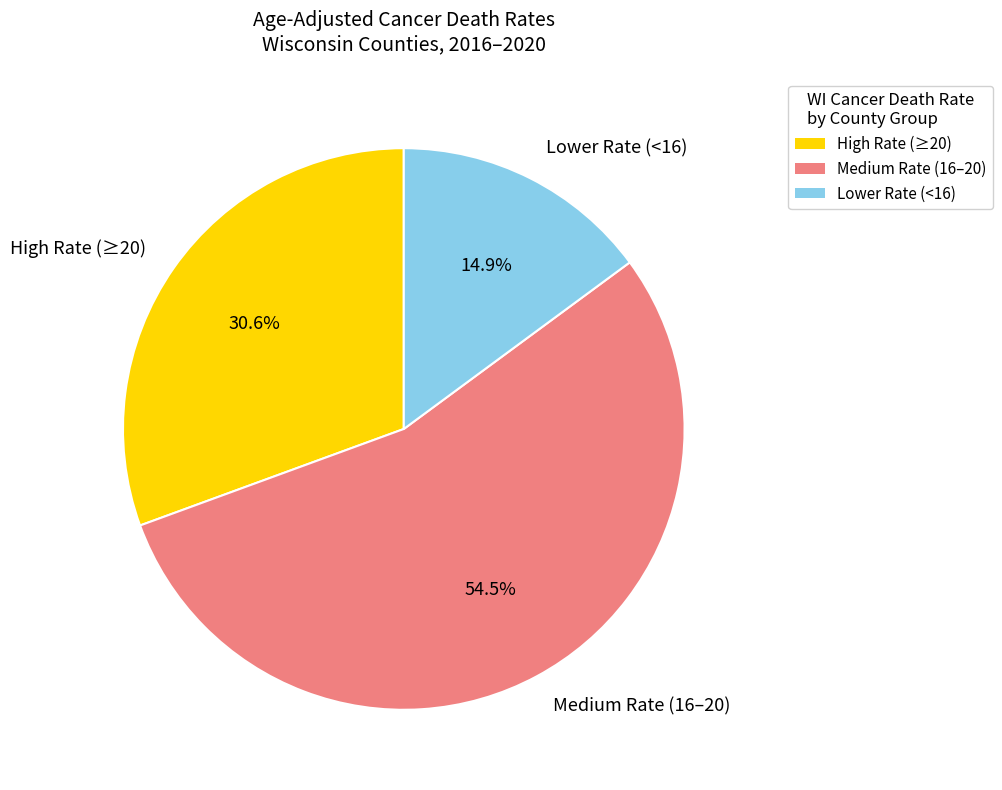

Rank the categories by value from highest to lowest.

Medium Rate (16–20), High Rate (≥20), Lower Rate (<16)